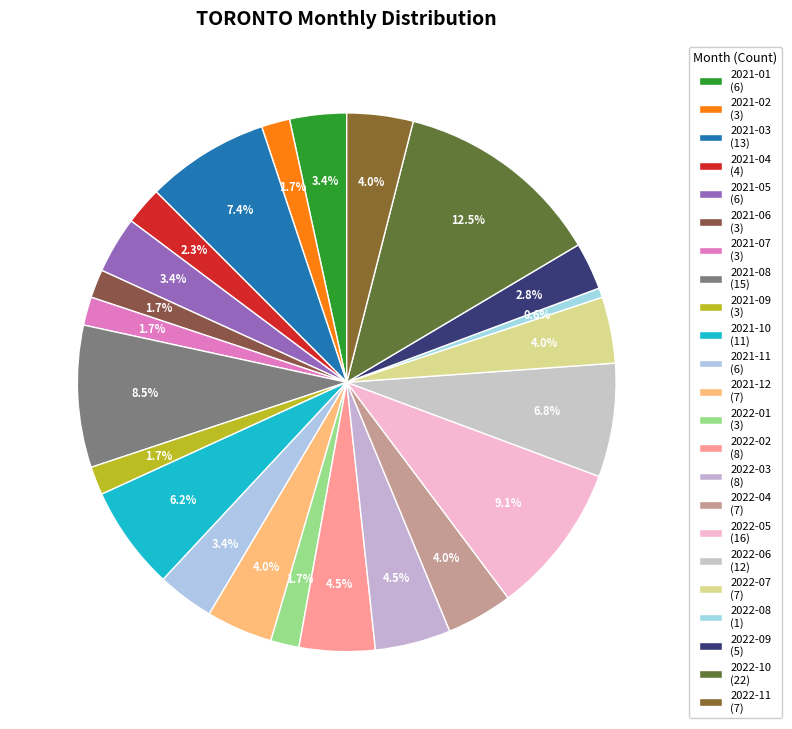

How many slices are in this pie chart?

23